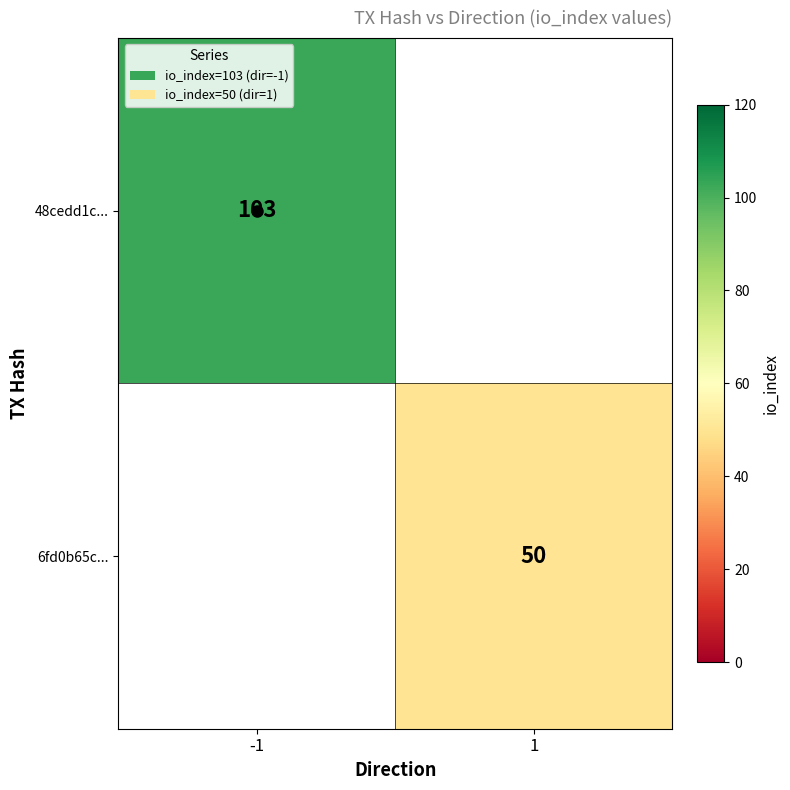

What is the minimum value shown in the chart?

50.0